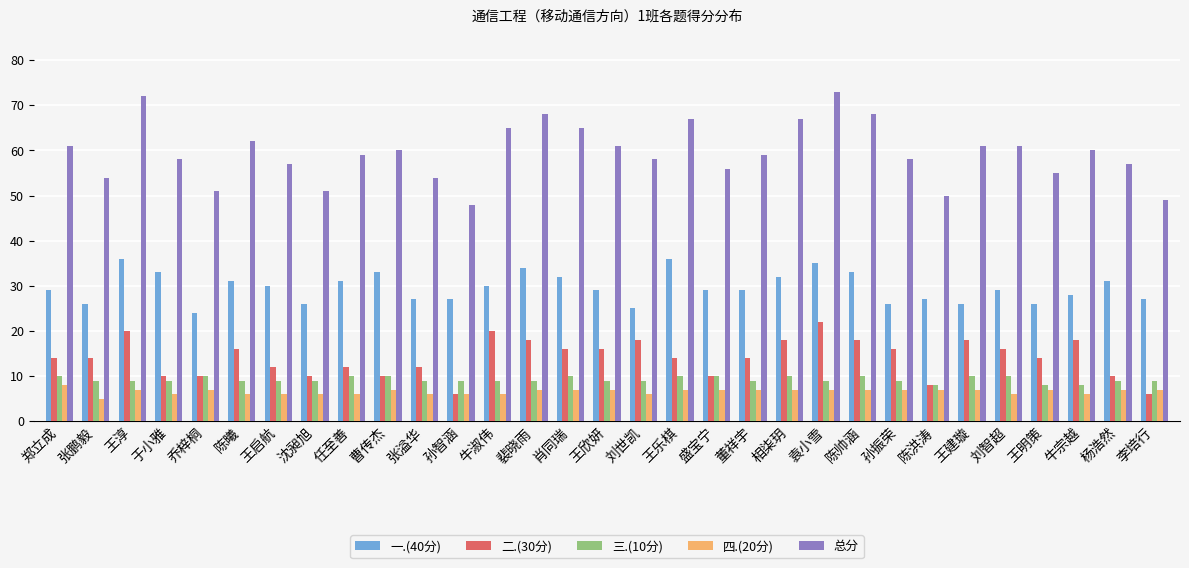

Rank the series at 刘智超 from lowest to highest value.

四.(20分), 三.(10分), 二.(30分), 一.(40分), 总分